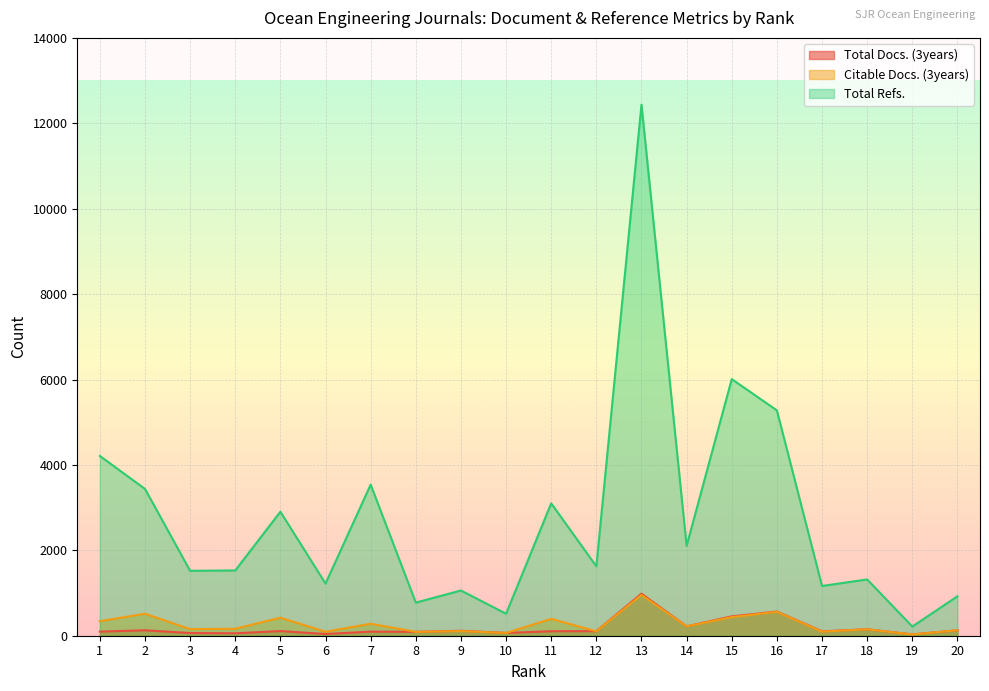

Is the value of Total Refs. at 7 greater than the value of Citable Docs. (3years) at 3?

Yes